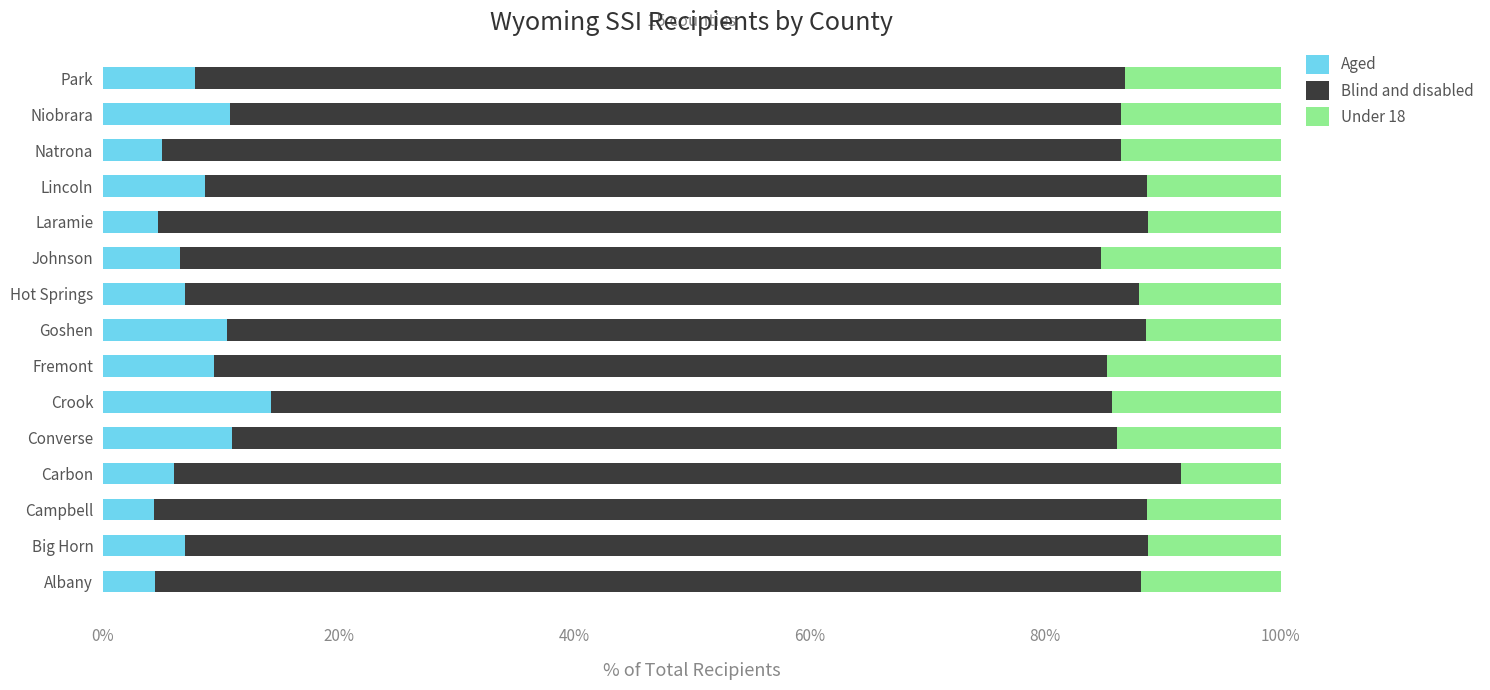

True or false: Aged has a value of 2.4 at Big Horn.

False